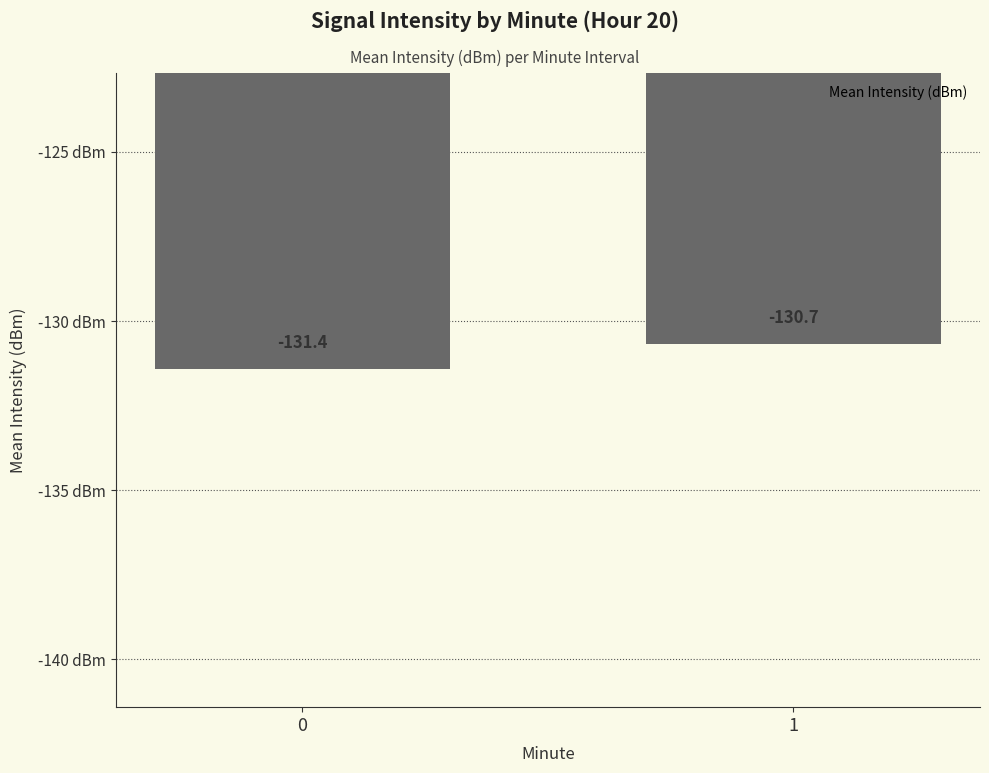

What is the smallest value displayed?

-131.4